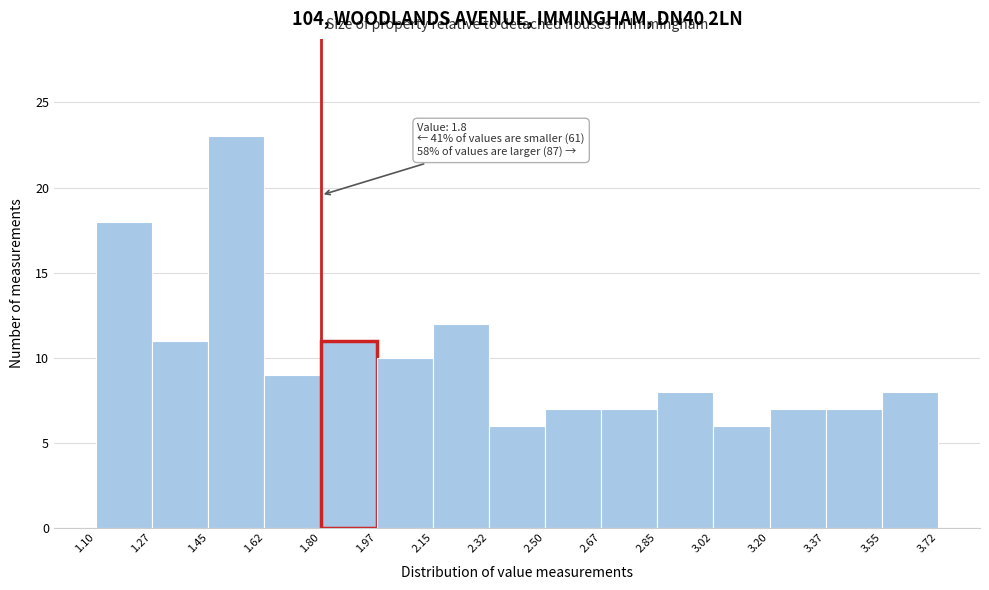

Which range on the x-axis has the tallest bar?

1.45 to 1.62